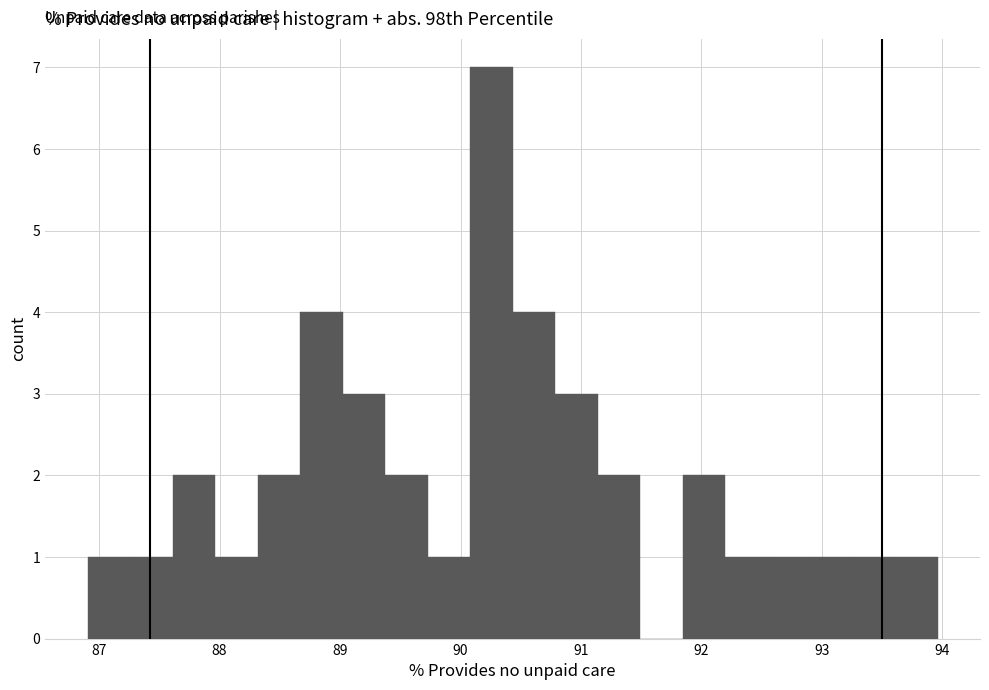

Around what value on the x-axis is the tallest bar? Give the approximate position of its centre, as read against the axis.

90.3